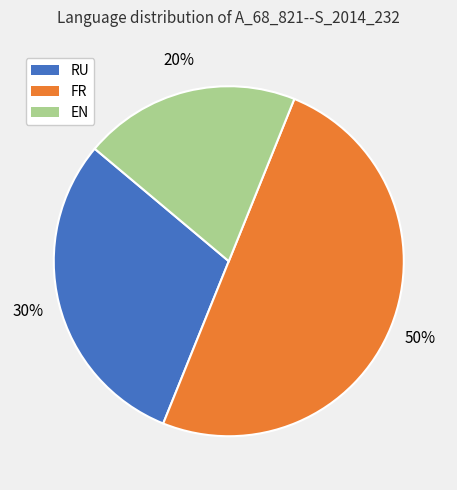

To the nearest percent, what is the difference between the largest and smallest slice percentages?

30%